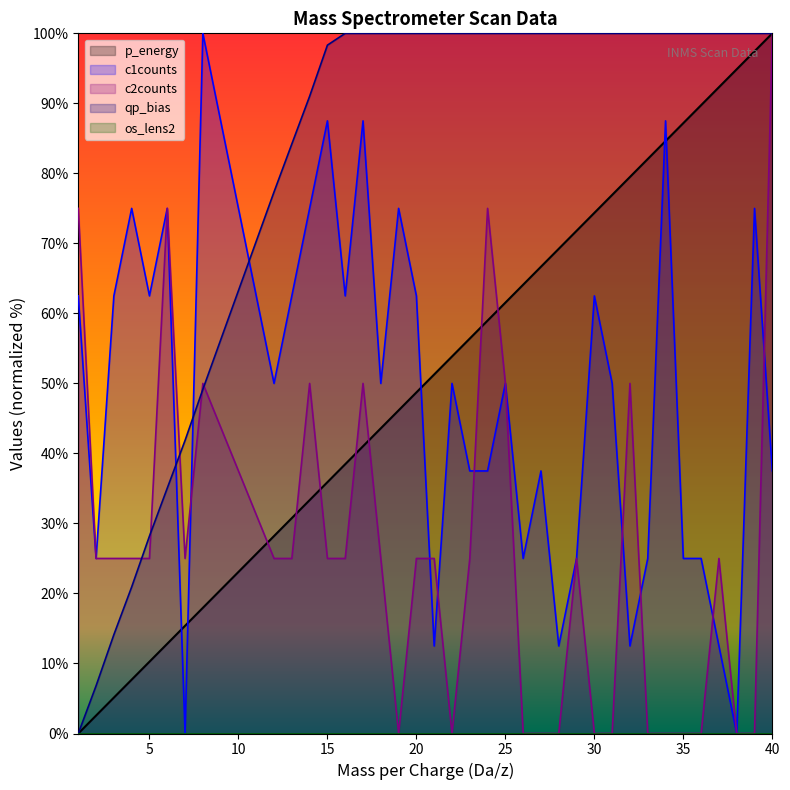

What is the difference between the maximum and minimum values in the qp_bias series?

100.0